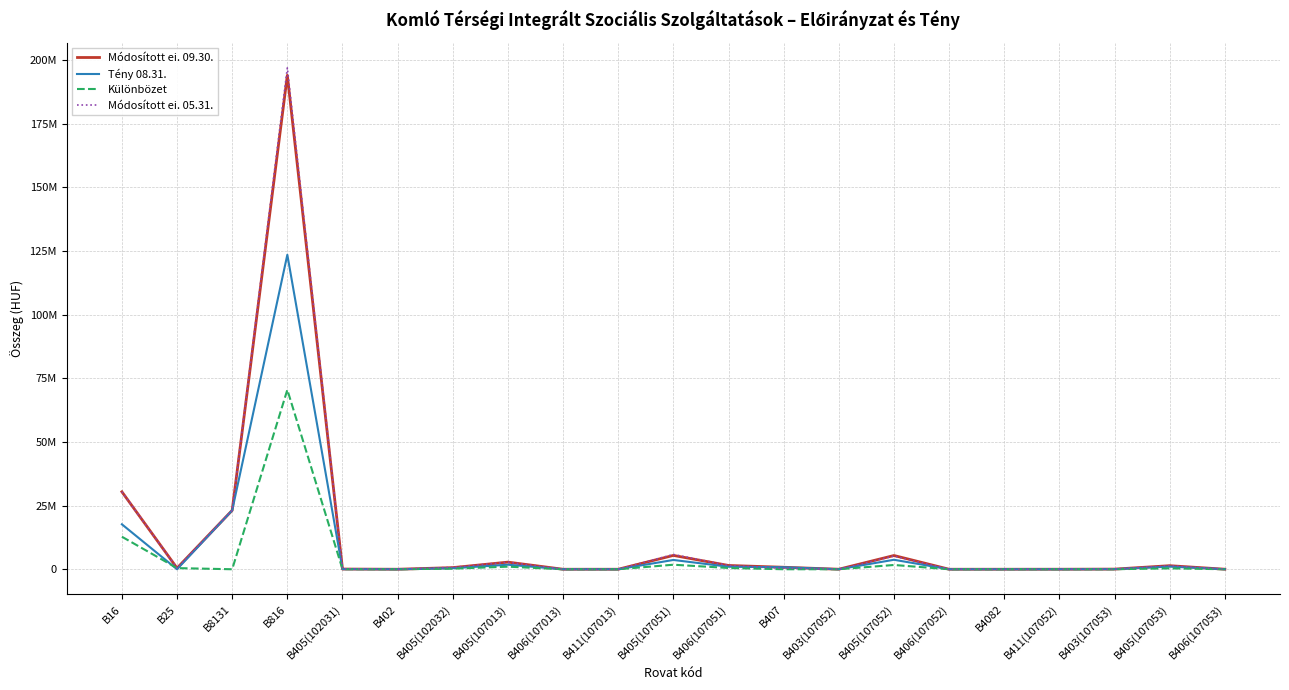

Is the value of Módosított ei. 05.31. at B405(107052) greater than the value of Tény 08.31. at B405(107052)?

Yes